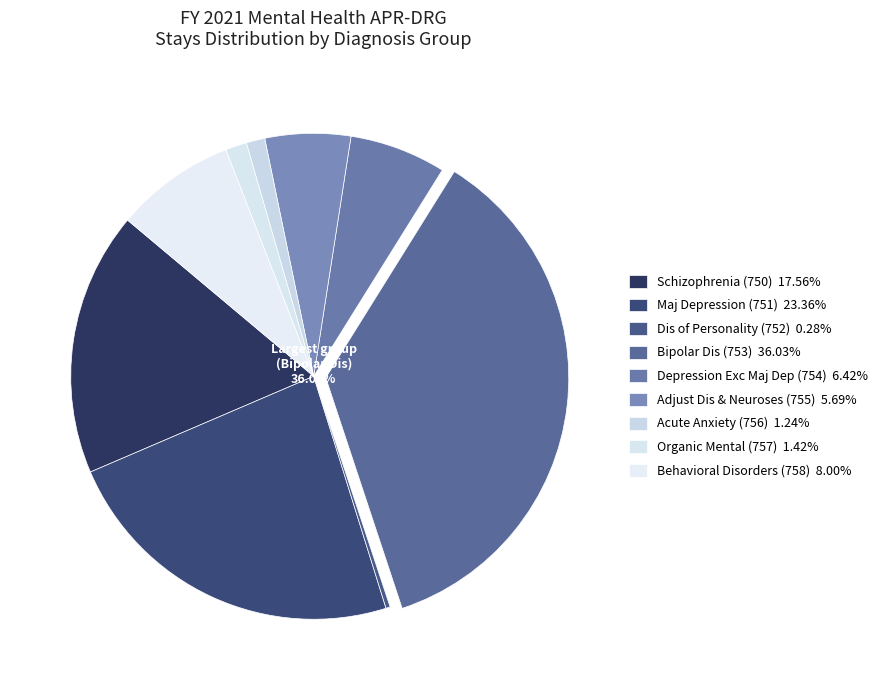

Combined, do 750-1 and 758-3 account for over 50%?

No